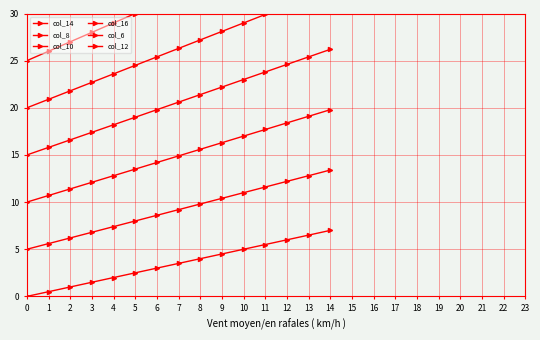

Rank the series by their average value, from highest to lowest.

col_12, col_6, col_16, col_10, col_8, col_14